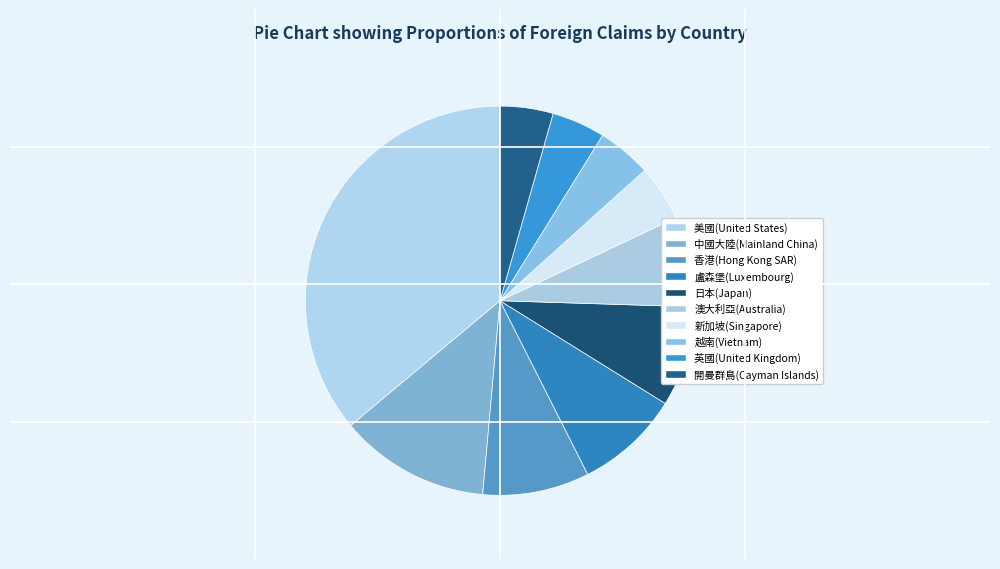

What is the change in value from 盧森堡(Luxembourg) to 越南(Vietnam)?

-162.6